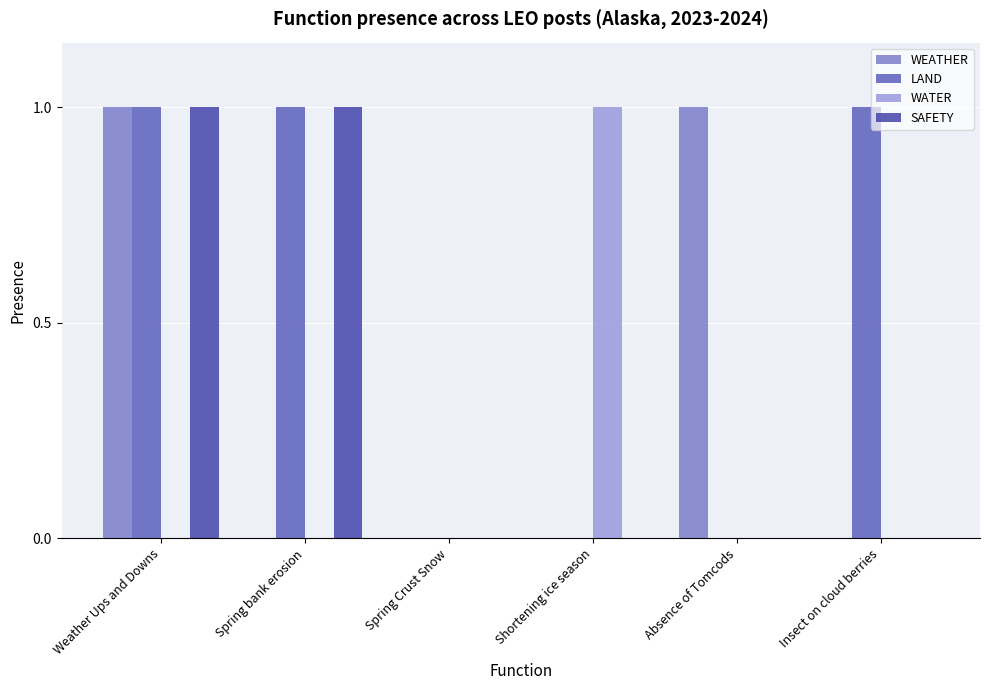

Reading right to left, extract all data points from this chart.

WEATHER: 0	1	0	0	0	1
LAND: 1	0	0	0	1	1
WATER: 0	0	1	0	0	0
SAFETY: 0	0	0	0	1	1